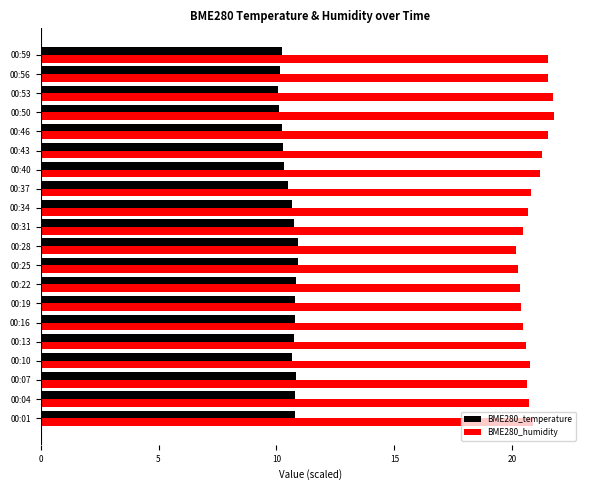

Is the value of BME280_humidity at 00:37 greater than the value of BME280_temperature at 00:46?

Yes